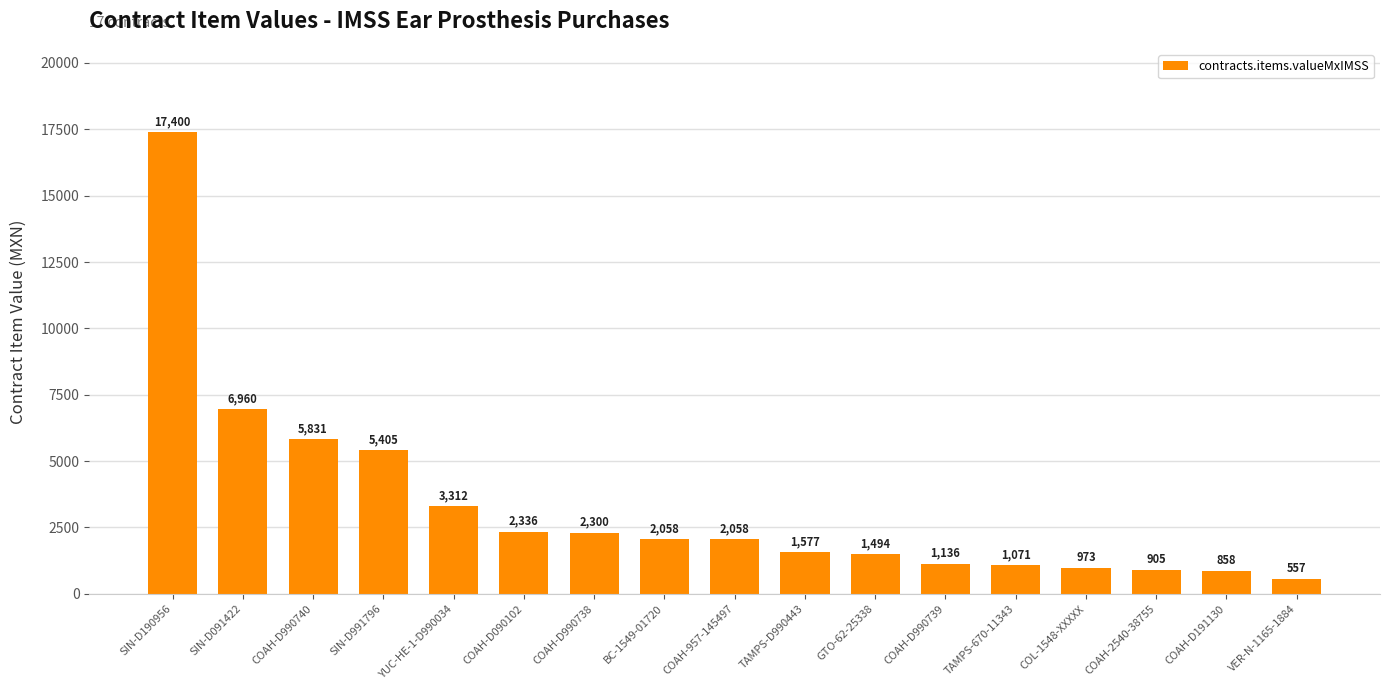

What is the value of the 15th bar from the left?

904.8